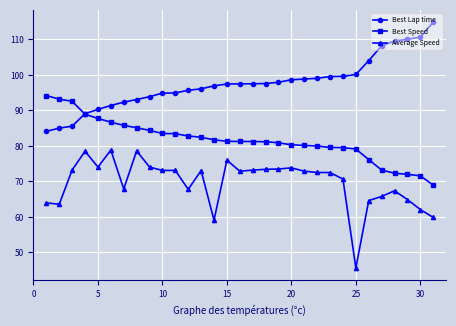

What is the maximum value for Best Speed?

94.2